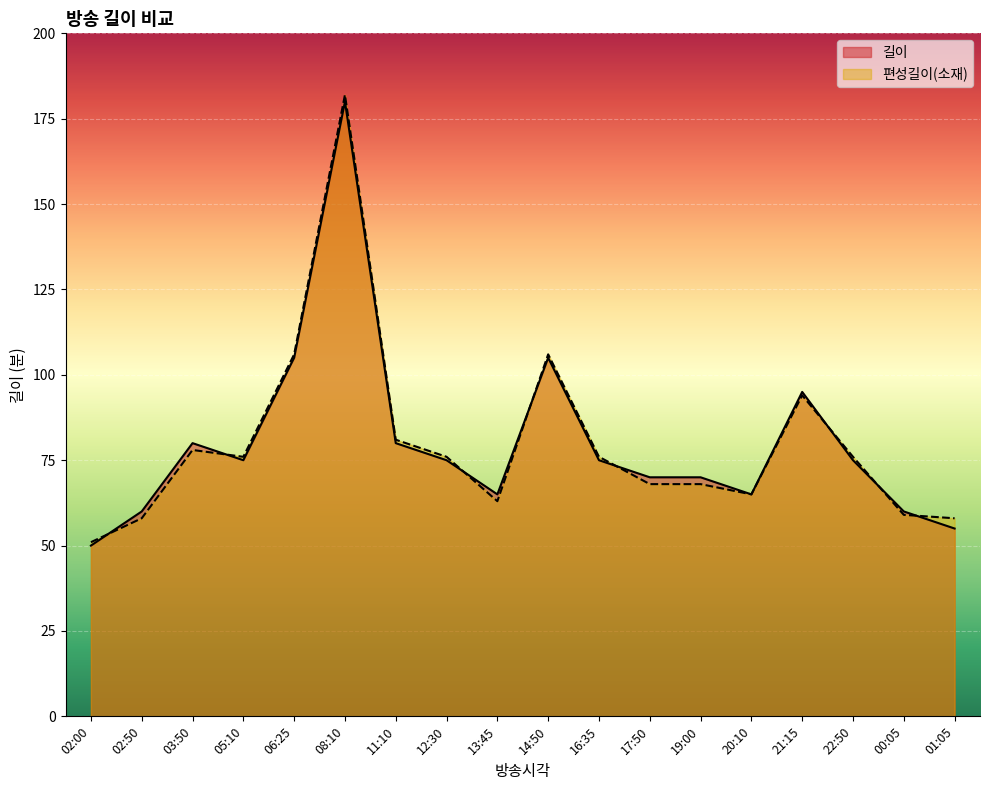

How many distinct data groups are displayed?

2